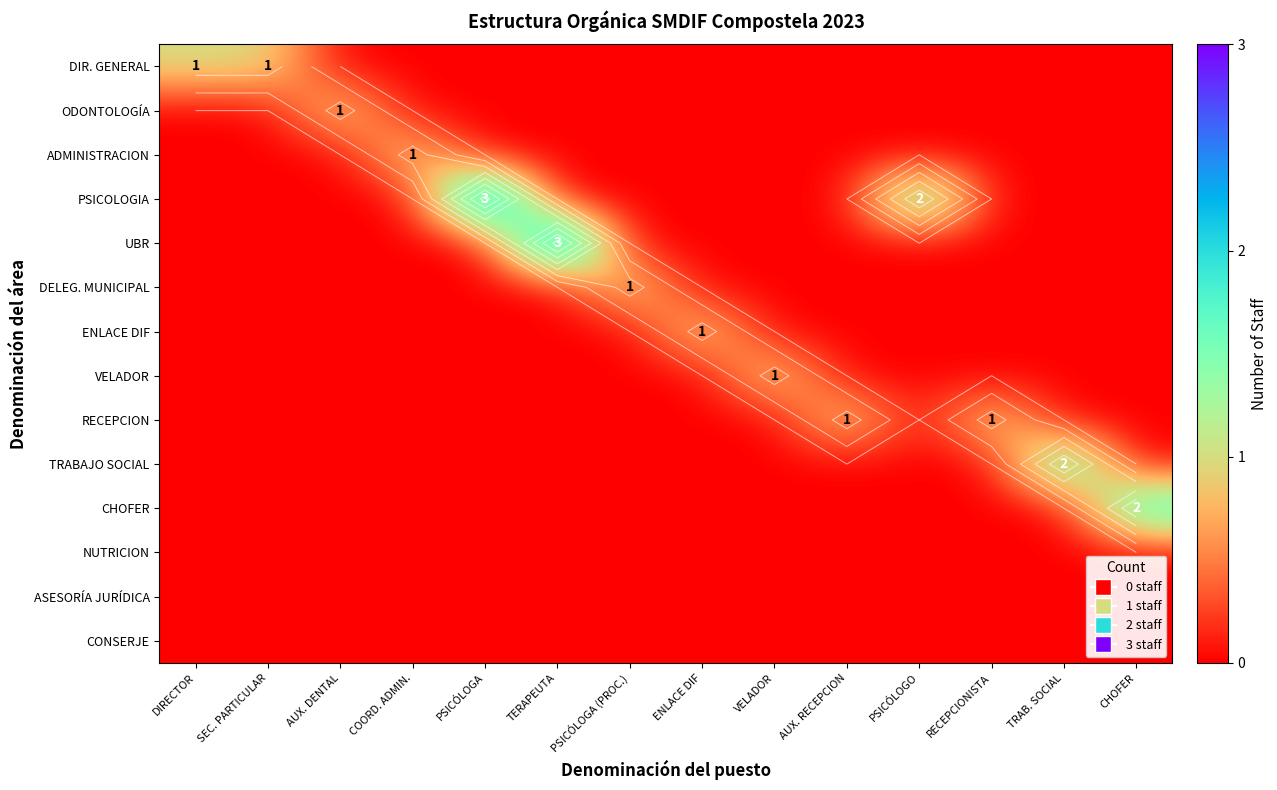

True or false: ADMINISTRACION has a value of 0 at ENLACE DIF.

False